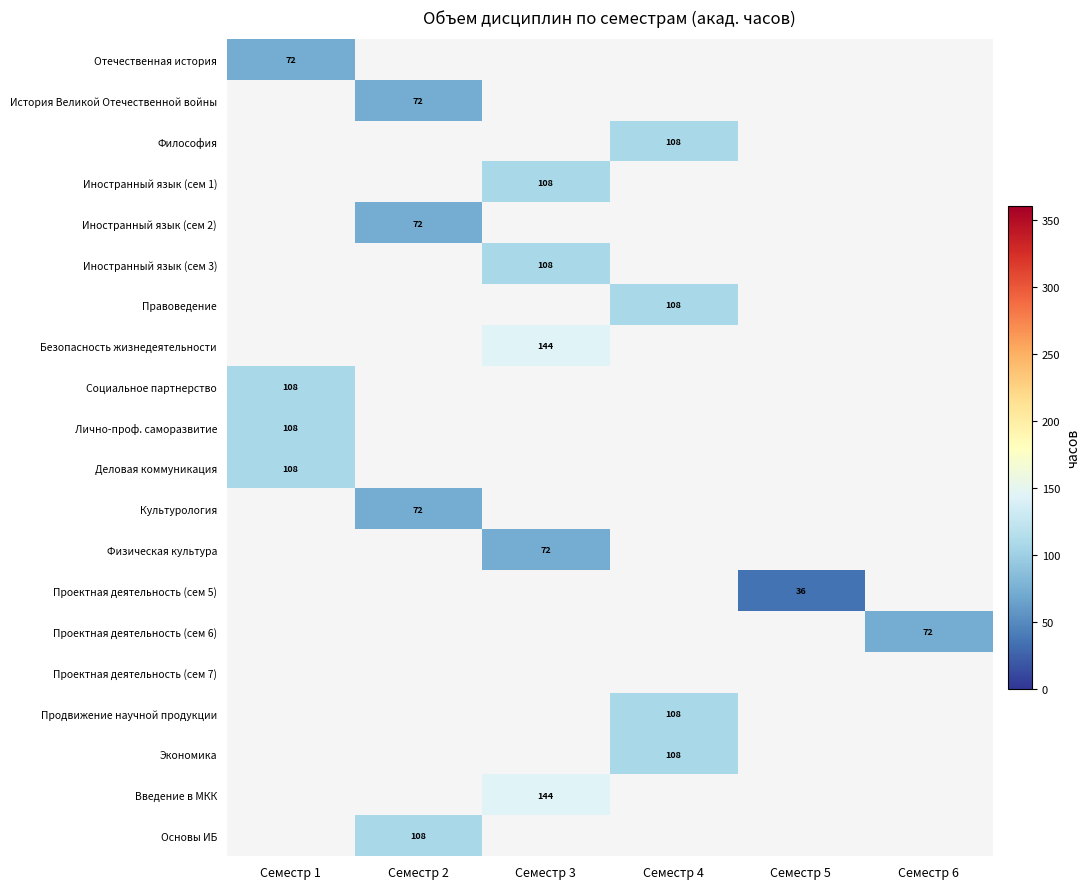

The История Великой Отечественной войны series shows 72 at Семестр 2. True or false?

True